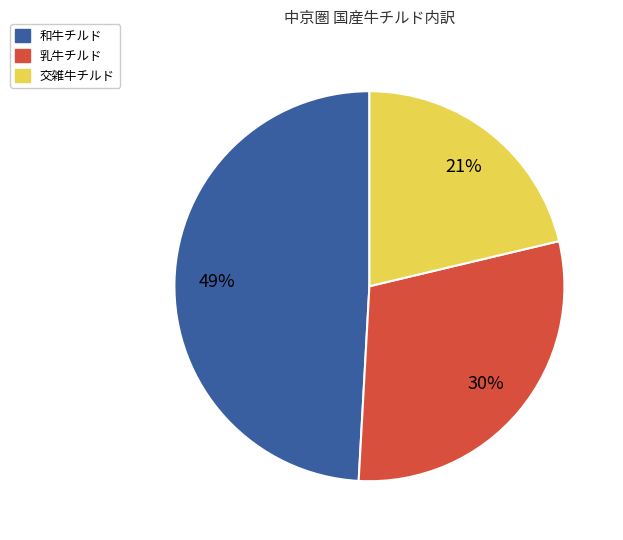

Is the sum of 和牛チルド and 乳牛チルド greater than half?

Yes